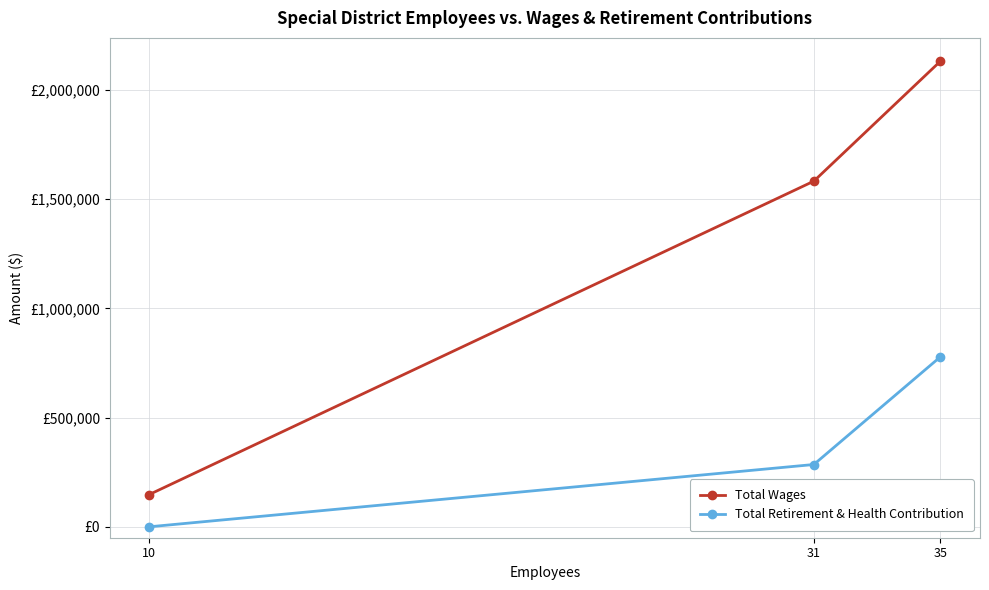

Where does the Total Wages series first go above 1582606?

35